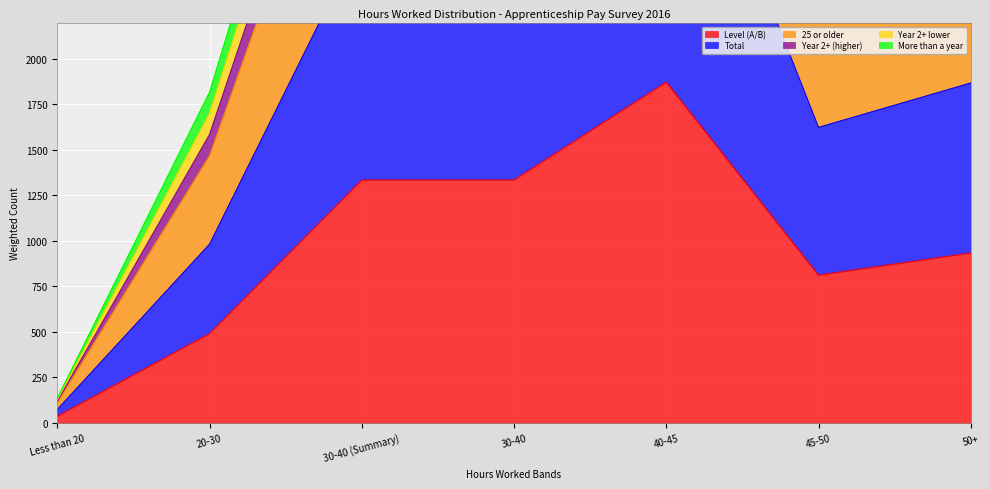

What is the label of the 1st point from the right?

50+